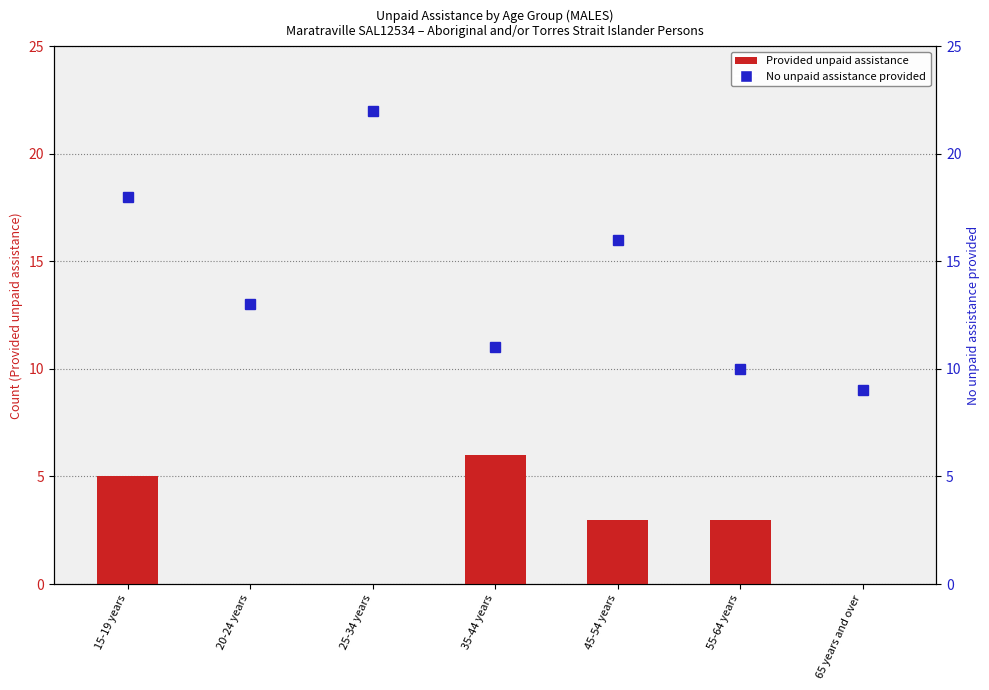

What is the label of the 7th bar from the right?

15-19 years